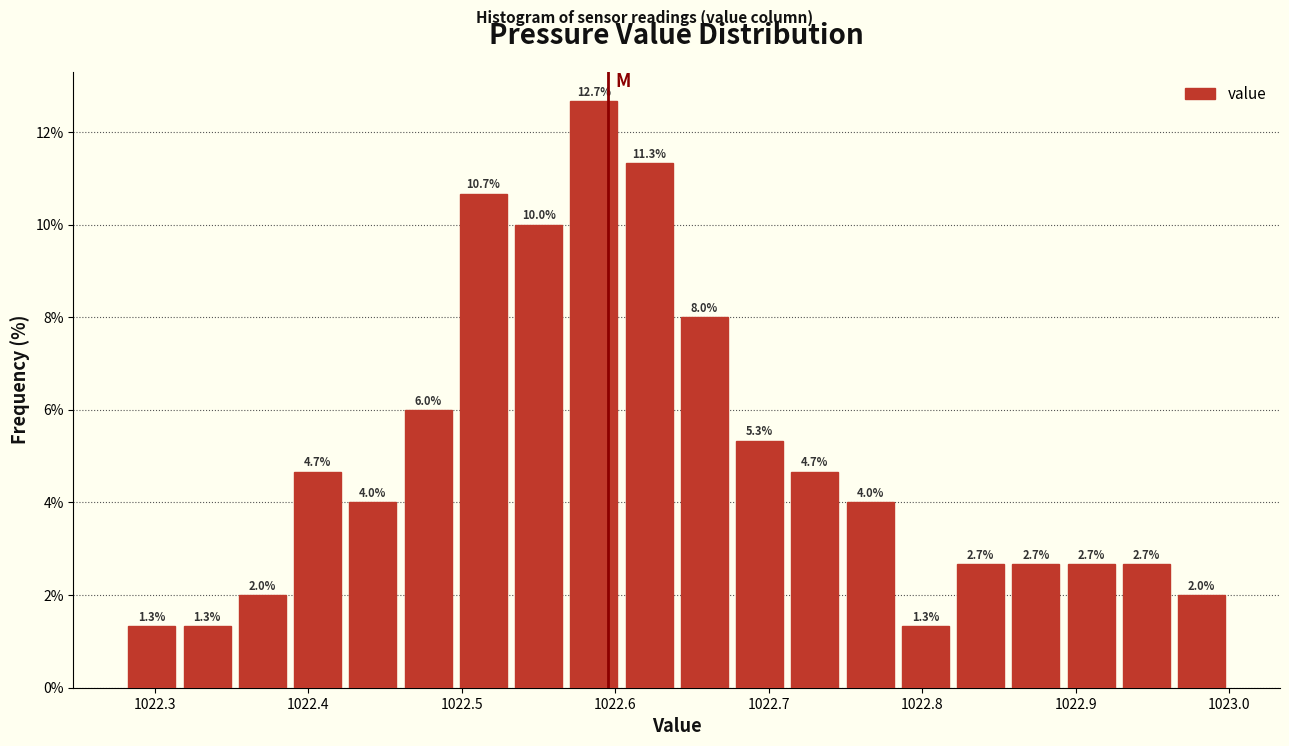

Around what value on the x-axis is the tallest bar? Give the approximate position of its centre, as read against the axis.

1022.59